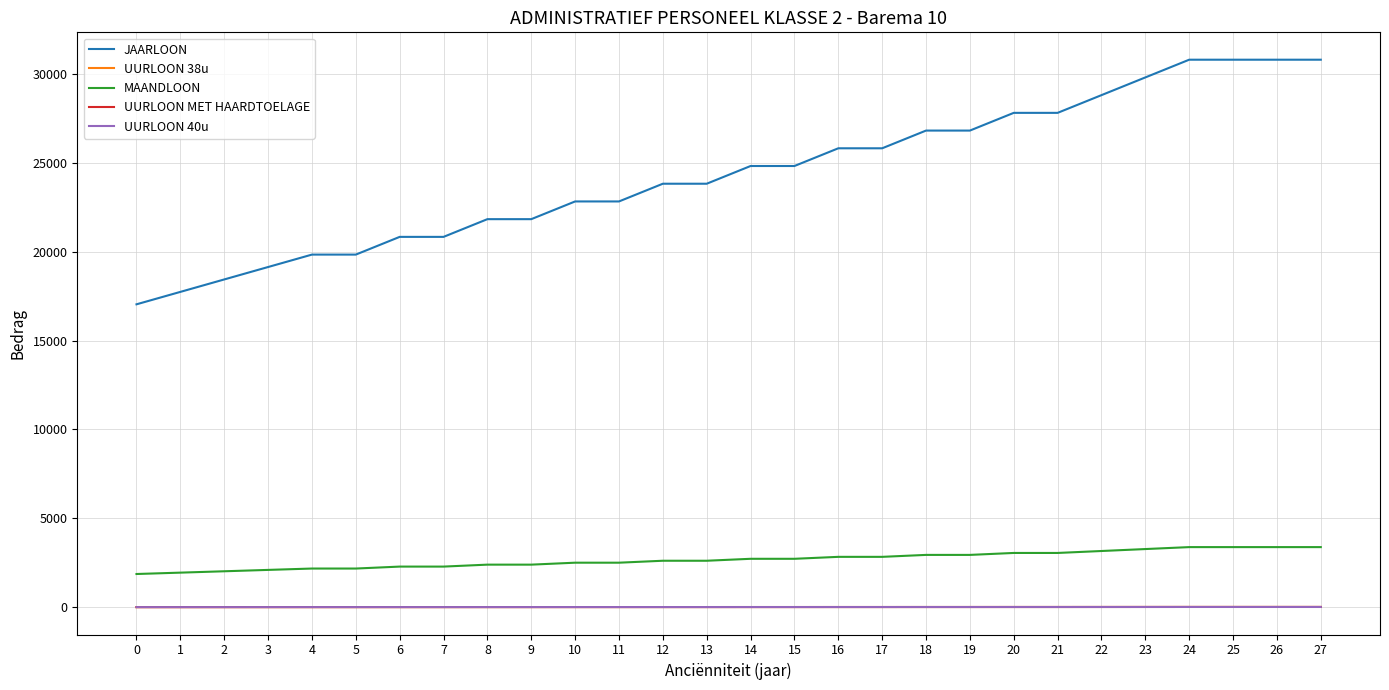

Is the value of JAARLOON at 11 greater than the value of UURLOON 38u at 23?

Yes